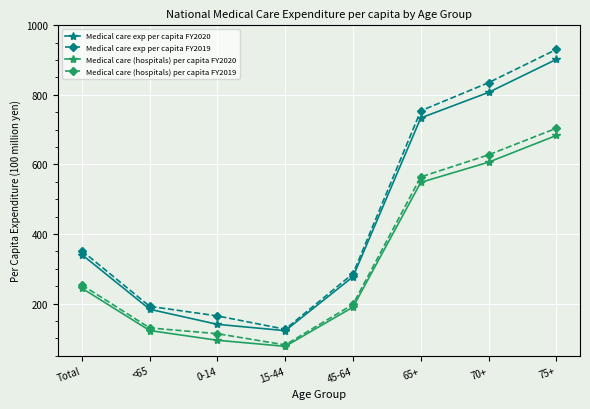

What is the smallest value displayed?

76.9